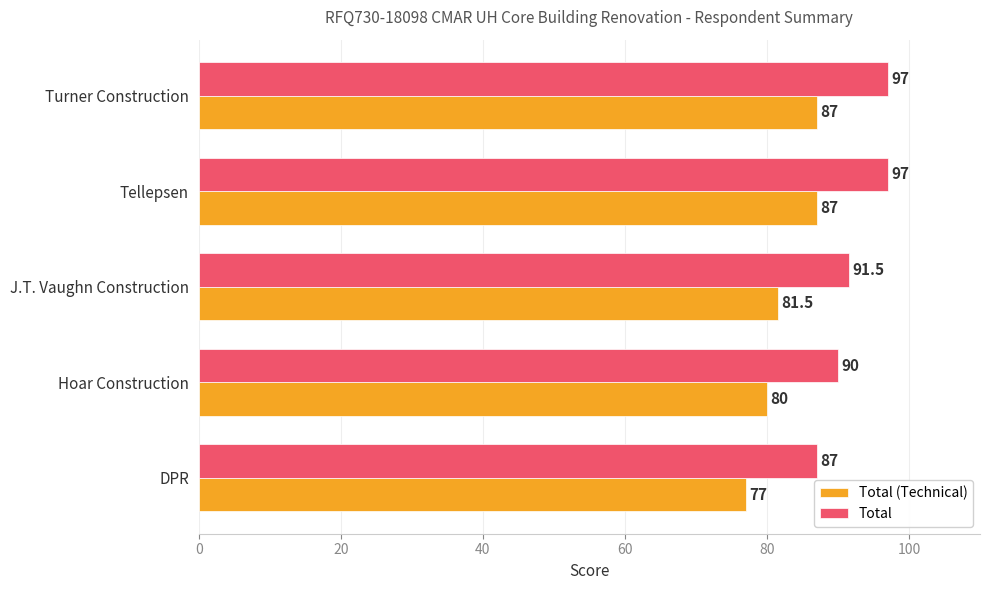

At how many categories does at least one series exceed 84?

5